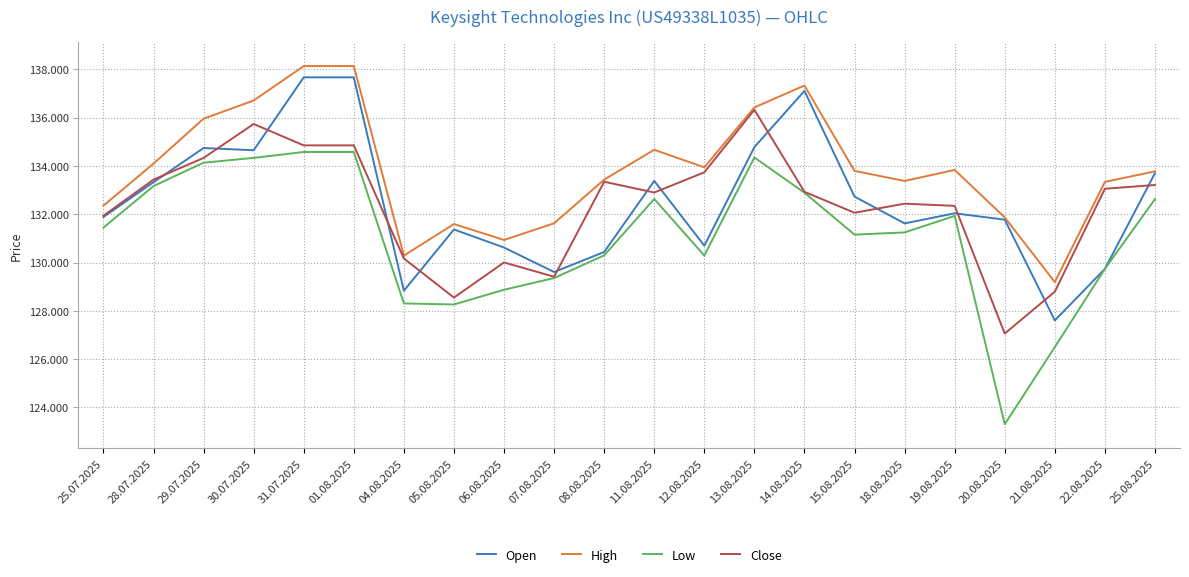

What is the sum of all Close values?

2911466